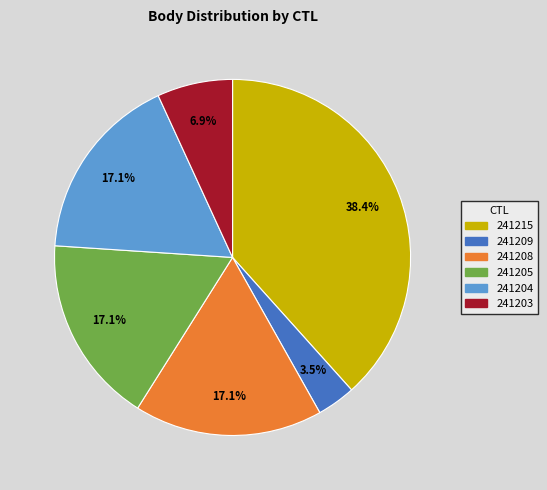

Is it true that 241208 is 28% of the pie?

False